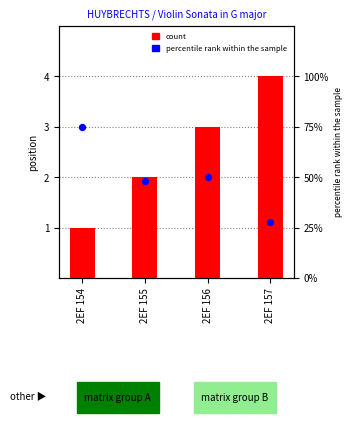

What are all the series names shown in the legend?

count, percentile rank within the sample